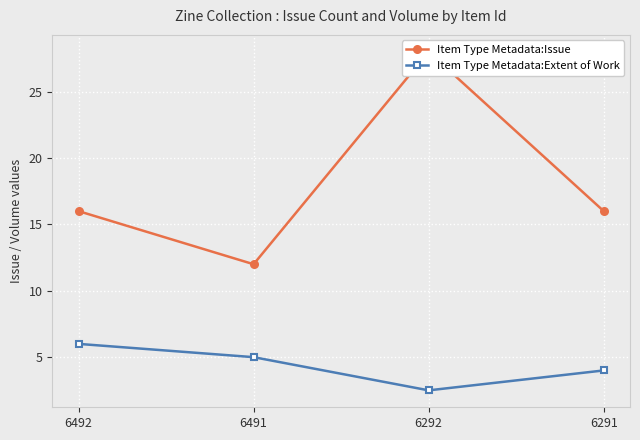

At 6491, list the series in order from largest to smallest.

Item Type Metadata:Issue, Item Type Metadata:Extent of Work